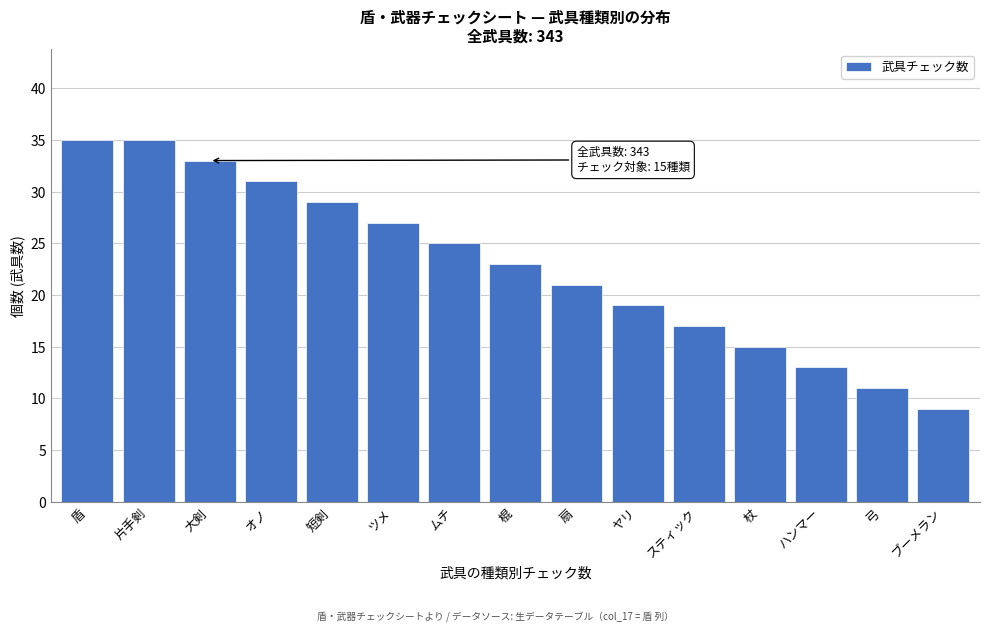

Reading left to right, what are all the values shown in this chart?

盾=35	片手剣=35	大剣=33	オノ=31	短剣=29	ツメ=27	ムチ=25	棍=23	扇=21	ヤリ=19	スティック=17	杖=15	ハンマー=13	弓=11	ブーメラン=9